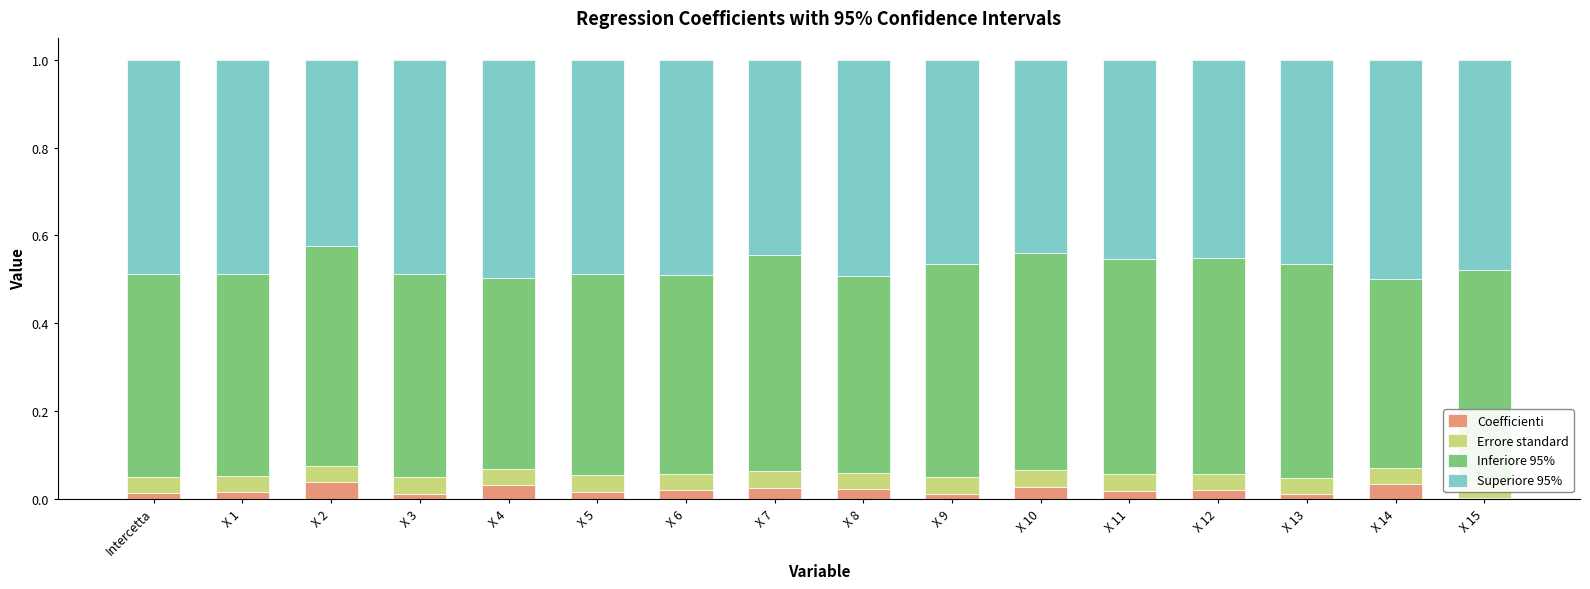

What is the total value across all series at Intercetta?

1.0